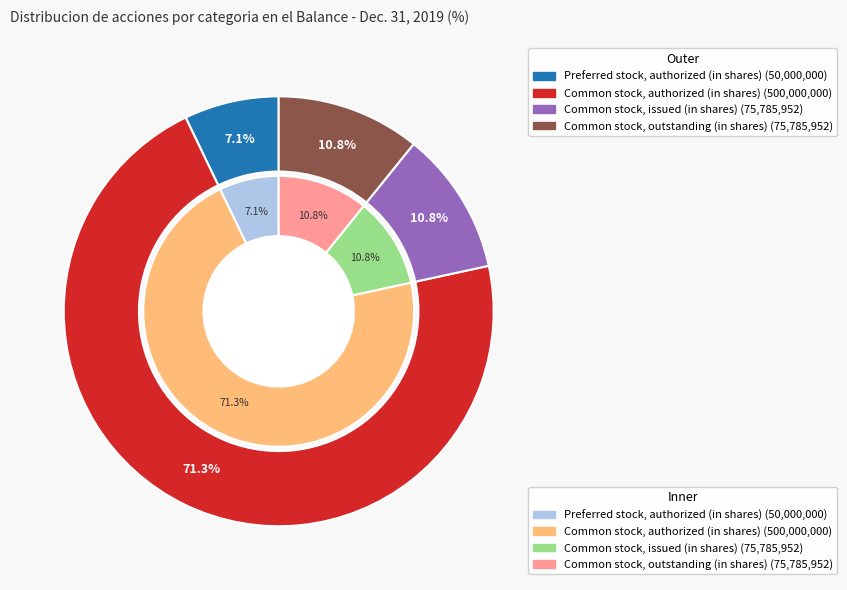

To the nearest percent, what percentage of the pie is Preferred stock, authorized (in shares)?

7%